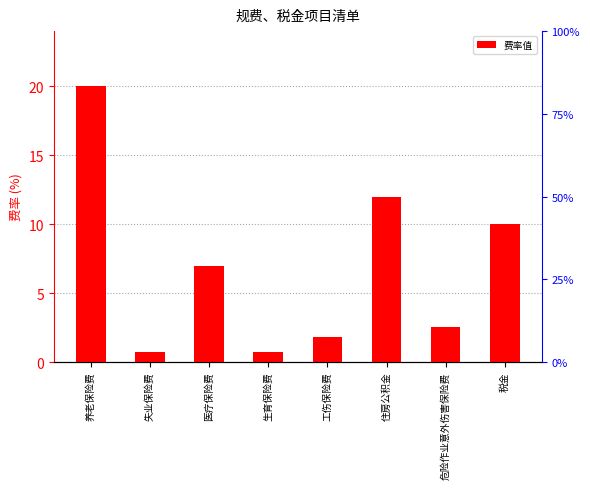

What position from the right is 生育保险费?

5